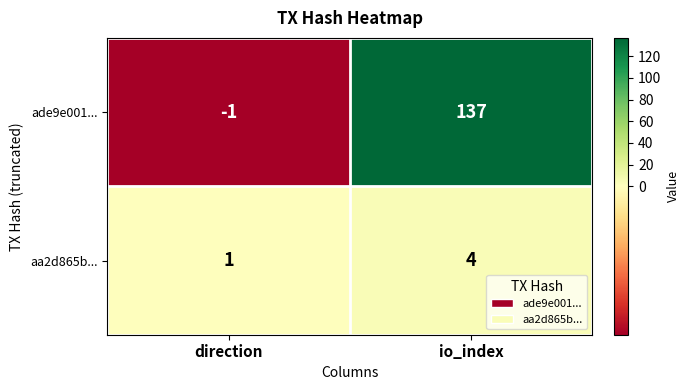

Which series has the largest range (max minus min)?

ade9e001...